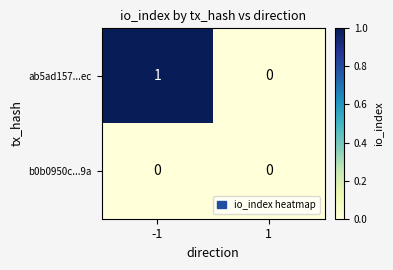

How many data points does each series have?

2